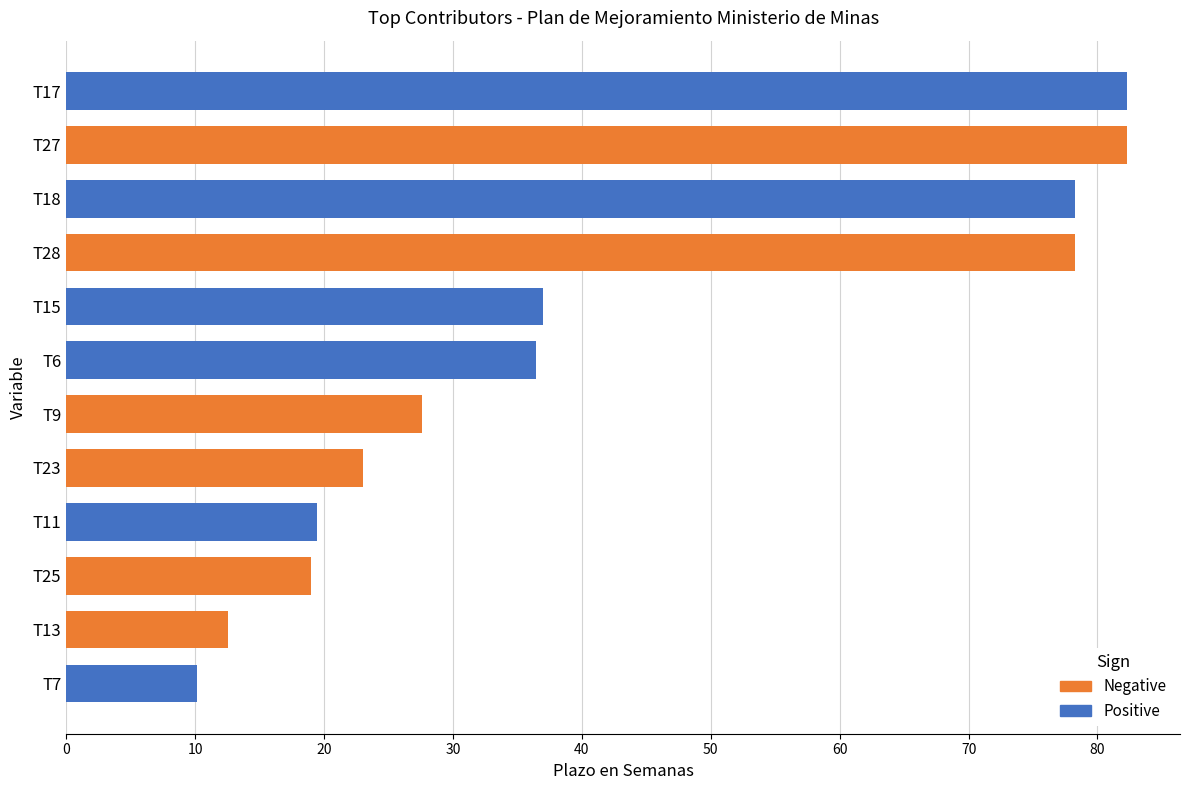

Between T23 and T6, which is larger?

T6